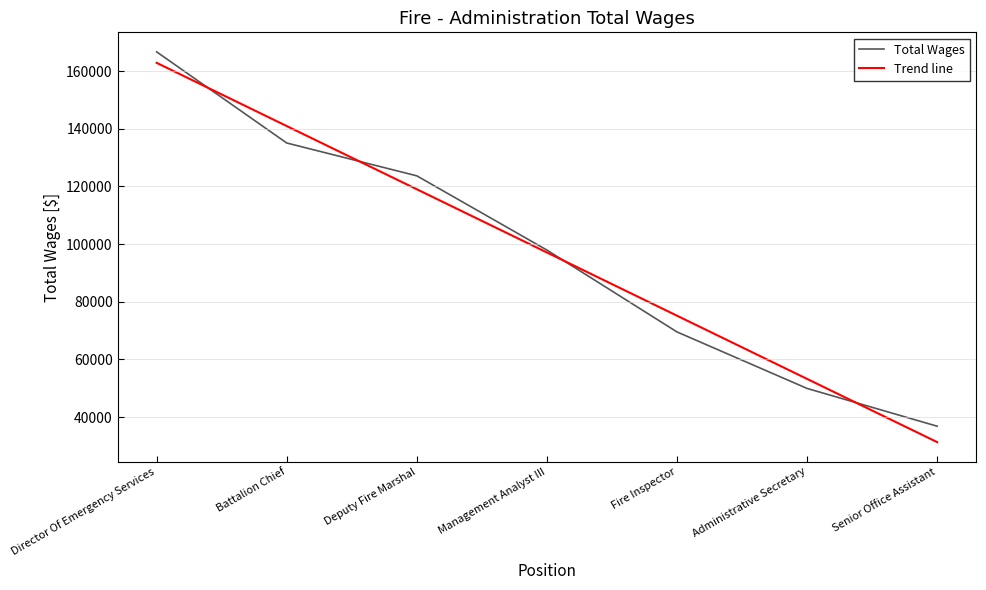

What is the difference between the Trend line values at Administrative Secretary and Management Analyst III?

43854.2